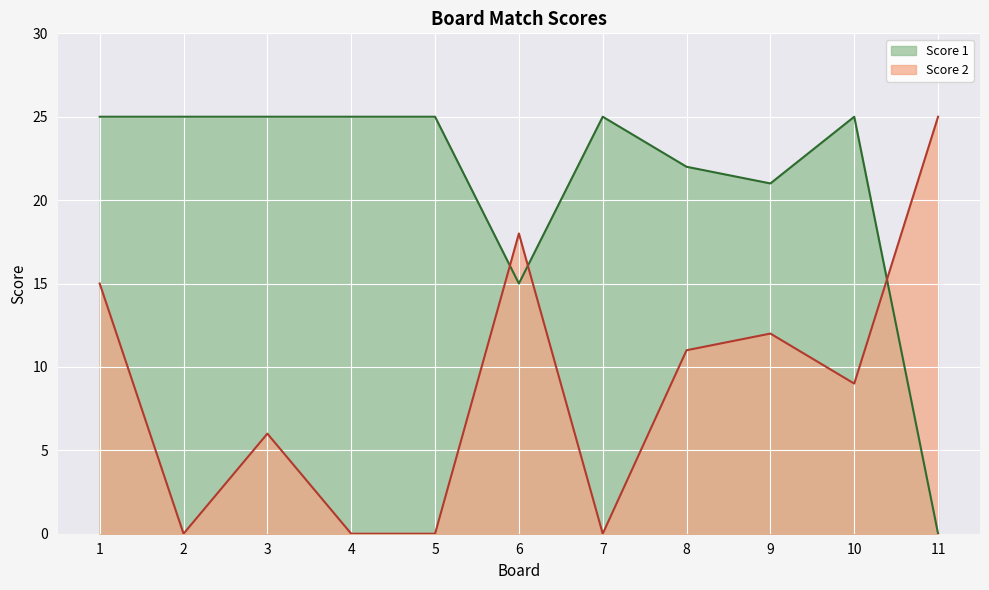

Which category has the highest value in the Score 1 series?

1